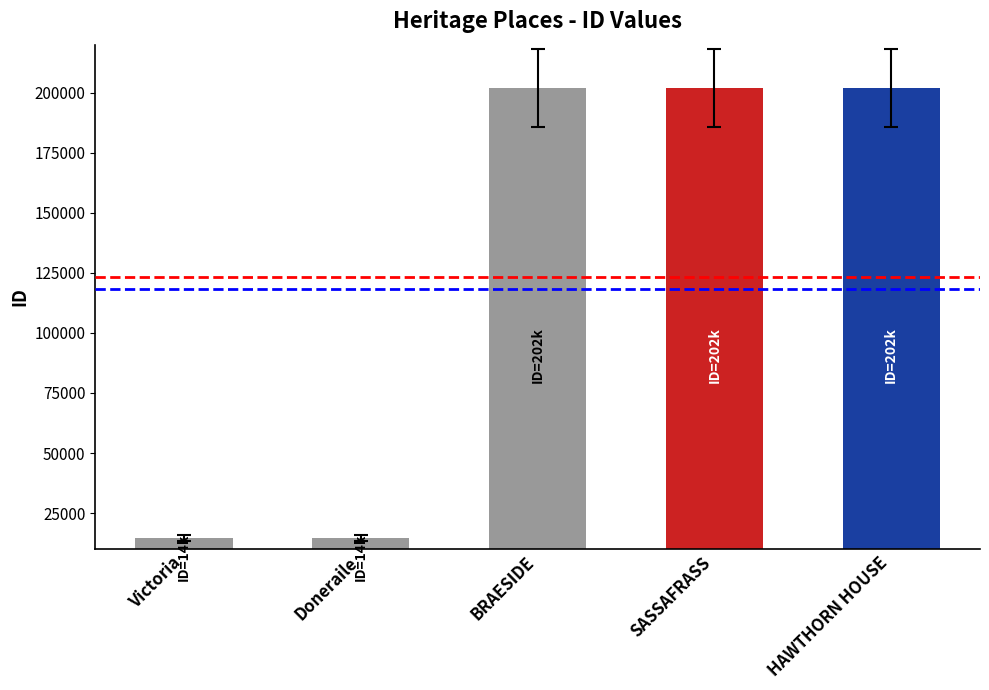

What is the average value?

127098